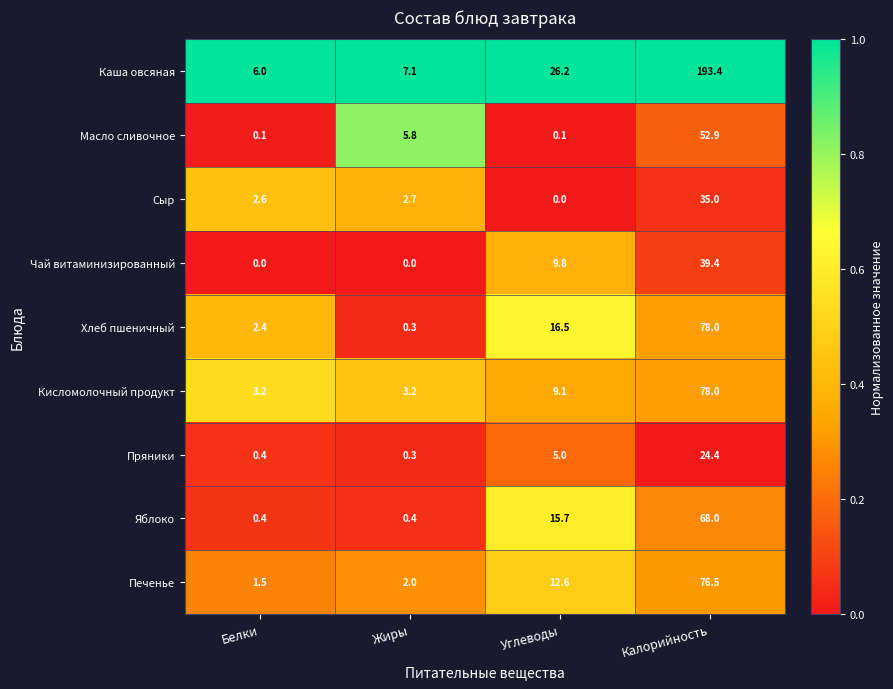

The Чай витаминизированный series shows 39.4 at Калорийность. True or false?

True